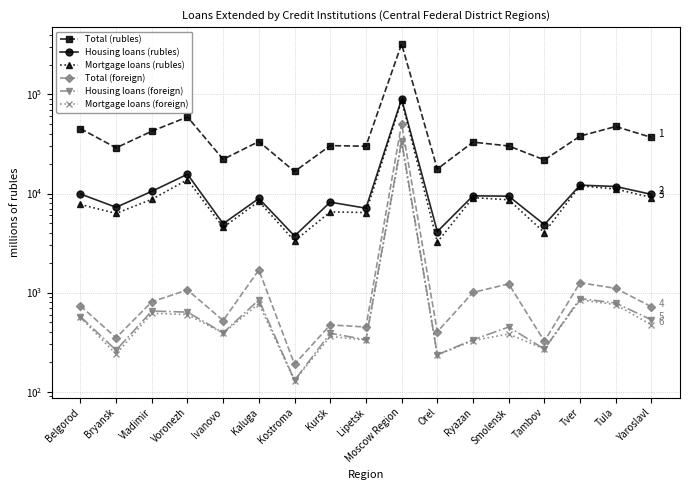

Reading left to right, transcribe all the data shown in this chart.

Total (rubles): 45220	28904	42537	59288	22143	33498	16685	30439	30012	323139	17650	33027	30198	21839	37983	47477	36838
Housing loans (rubles): 9899	7257	10527	15651	4954	8919	3726	8181	7110	89945	4127	9480	9397	4854	12149	11771	9802
Mortgage loans (rubles): 7747	6304	8729	13799	4550	8330	3316	6524	6430	87192	3230	9094	8647	4037	11950	11107	9114
Total (foreign): 735	350	807	1064	522	1692	189	472	449	50716	402	1003	1224	323	1258	1103	719
Housing loans (foreign): 573	262	651	635	392	844	130	389	334	34191	236	334	449	269	871	784	531
Mortgage loans (foreign): 563	239	618	600	390	774	129	361	331	32452	234	328	382	269	845	755	472